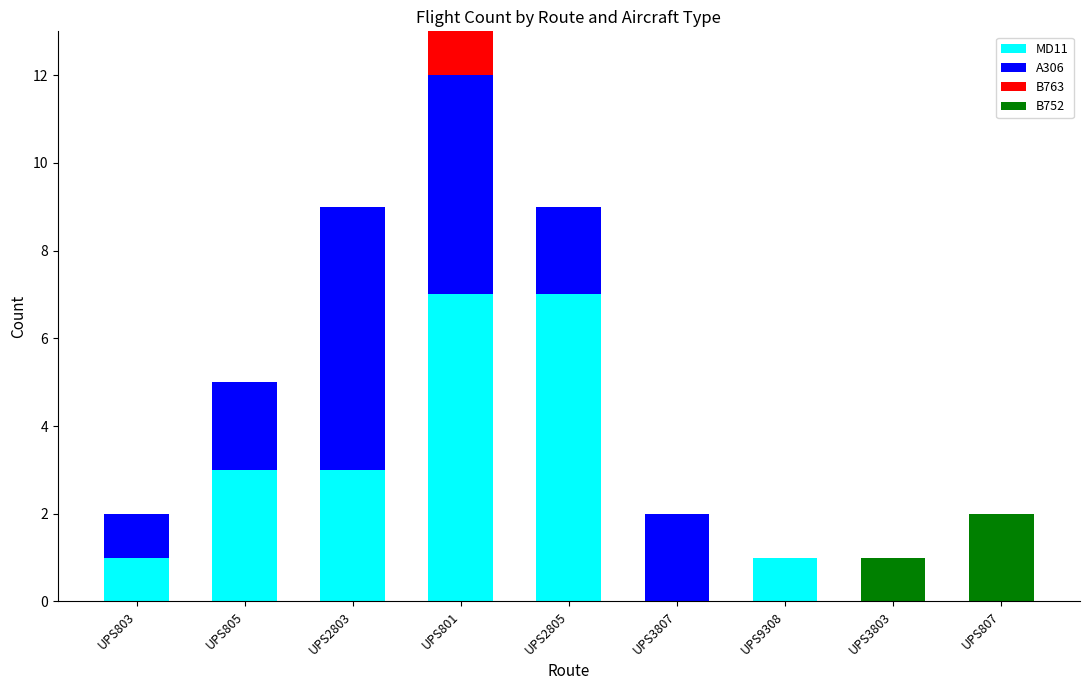

What is the maximum value for MD11?

7